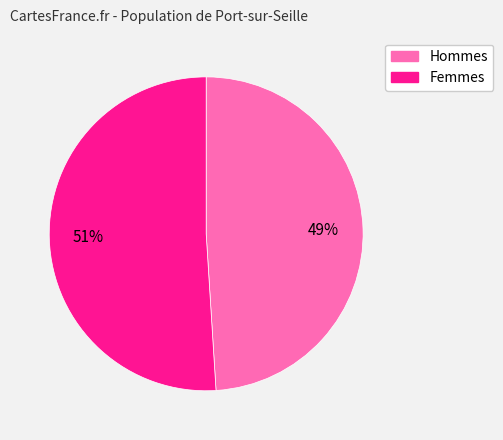

To the nearest percent, what is the difference between the largest and smallest slice percentages?

2%